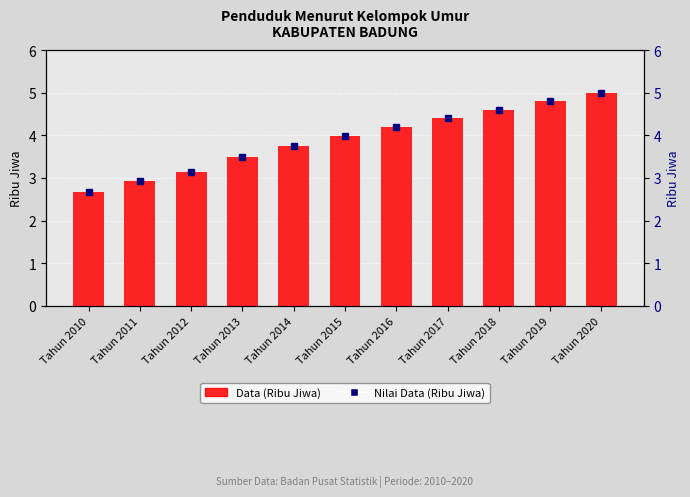

True or false: the data shows 1.8 at Tahun 2010.

False